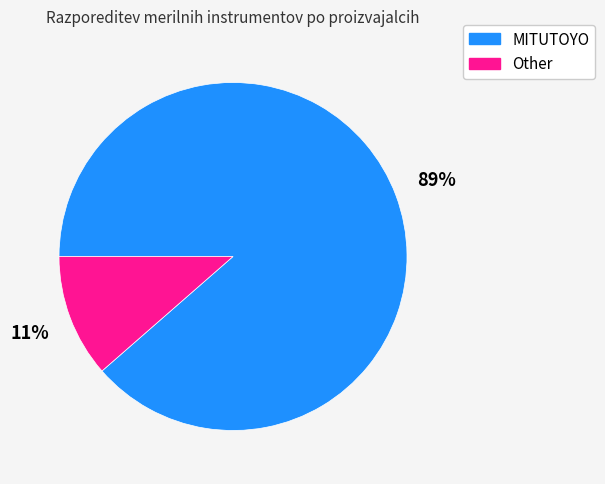

The Other slice represents 17% of the pie. True or false?

False